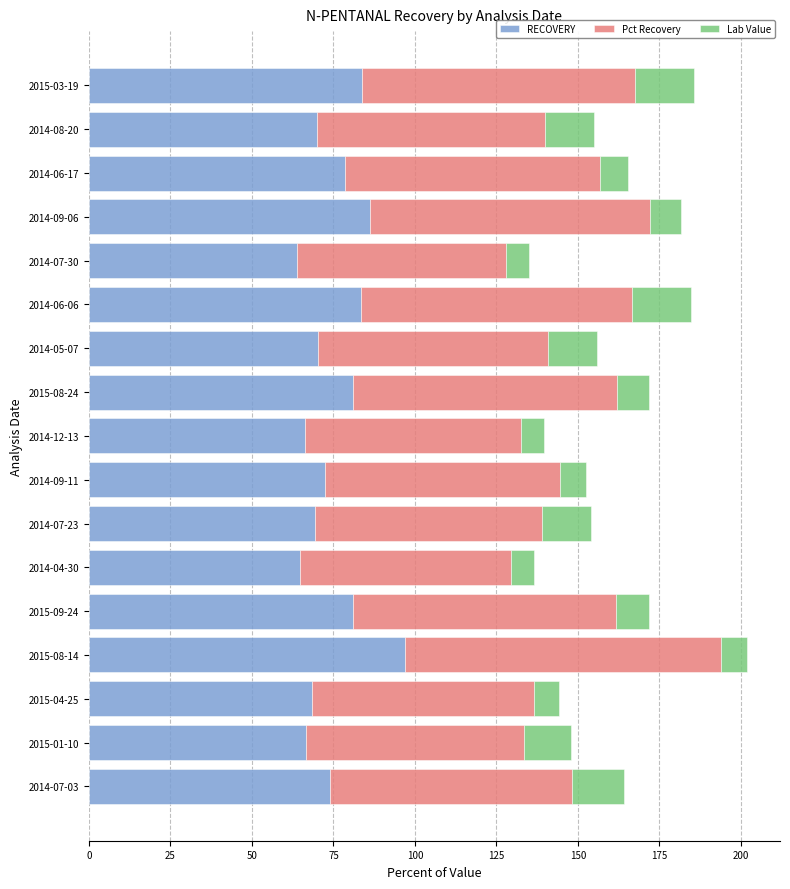

What is the difference between the RECOVERY values at 2014-08-20 and 2014-04-30?

5.2